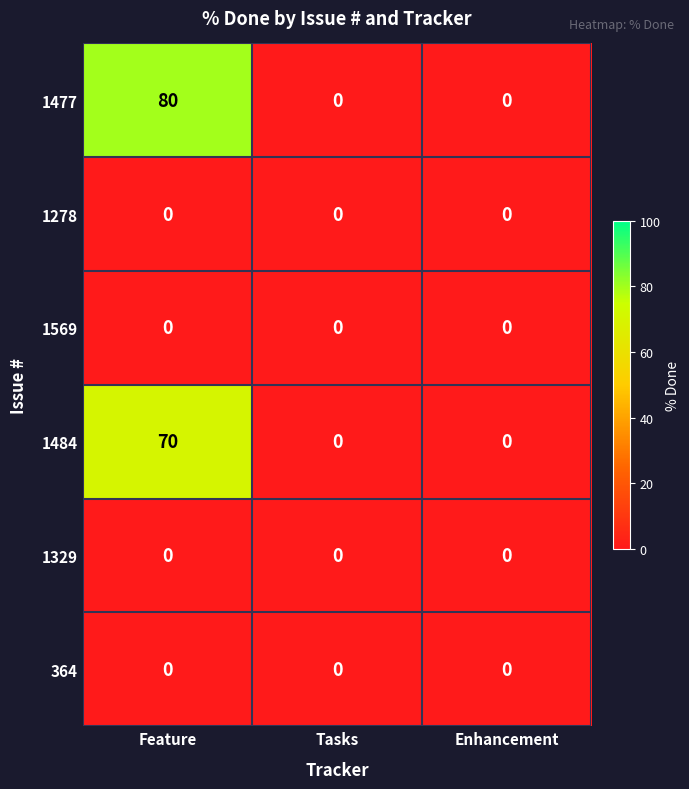

Read the 1484 value at Feature, to the nearest 5.

70